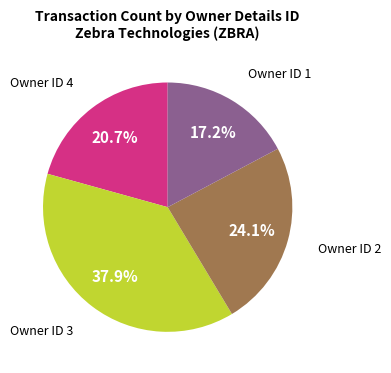

Rank the categories by value from lowest to highest.

Owner ID 1, Owner ID 4, Owner ID 2, Owner ID 3